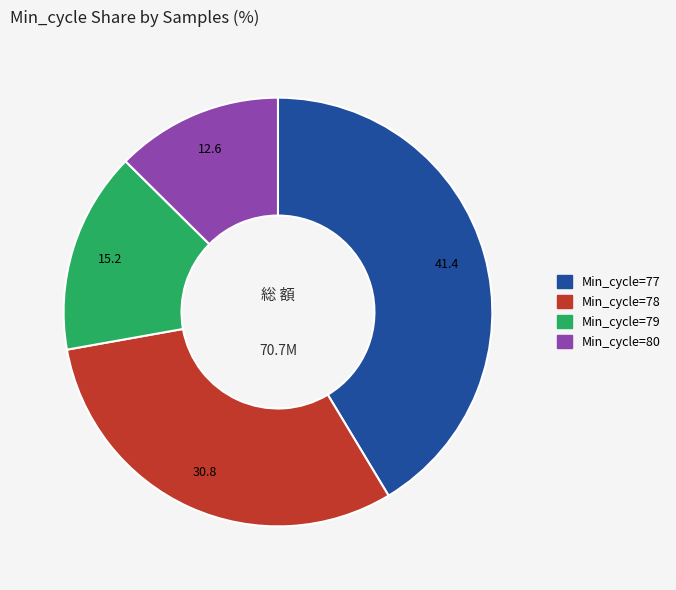

Between Min_cycle=79 and Min_cycle=80, which is larger?

Min_cycle=79